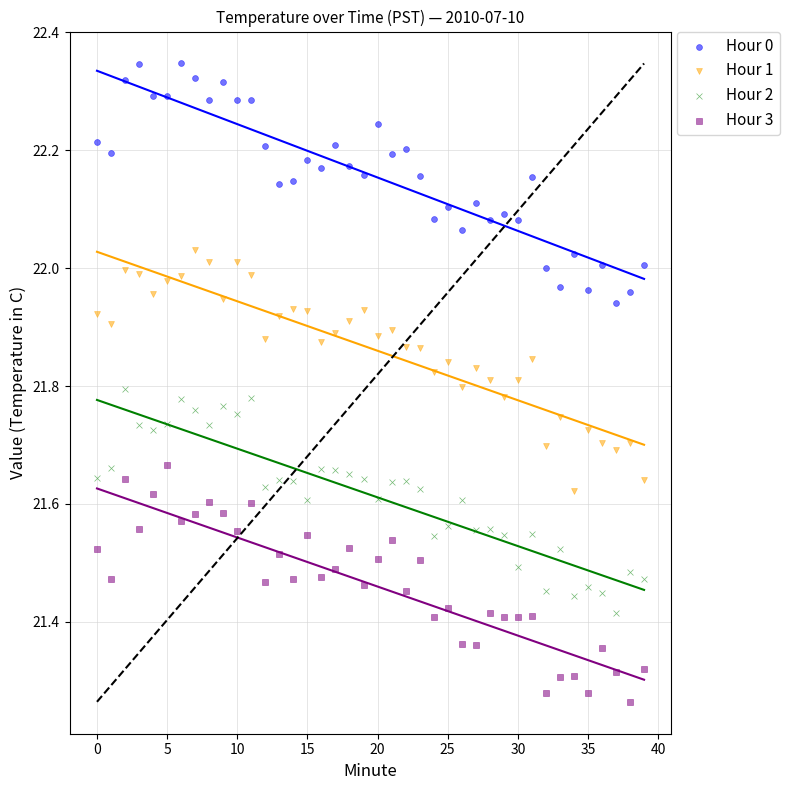

Across all data points, what is the range of Y values (max minus min)?

1.1